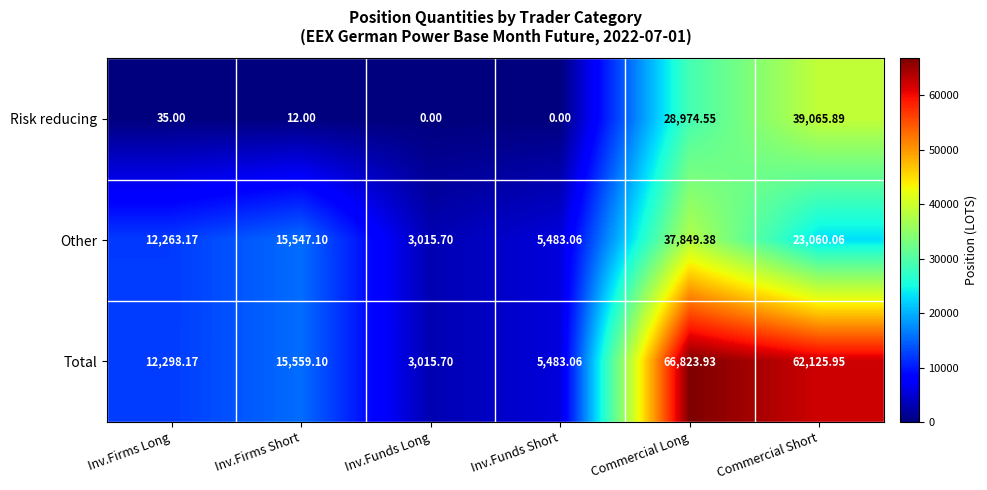

Between Inv.Firms Short and Inv.Funds Short, which series saw the biggest shift?

Total